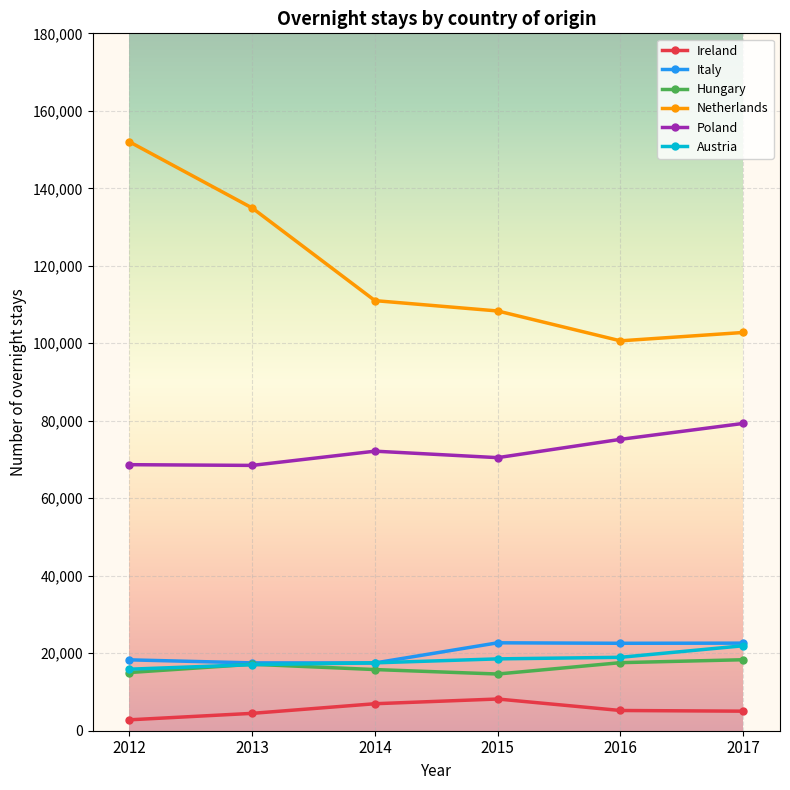

What is the greatest value displayed?

151993